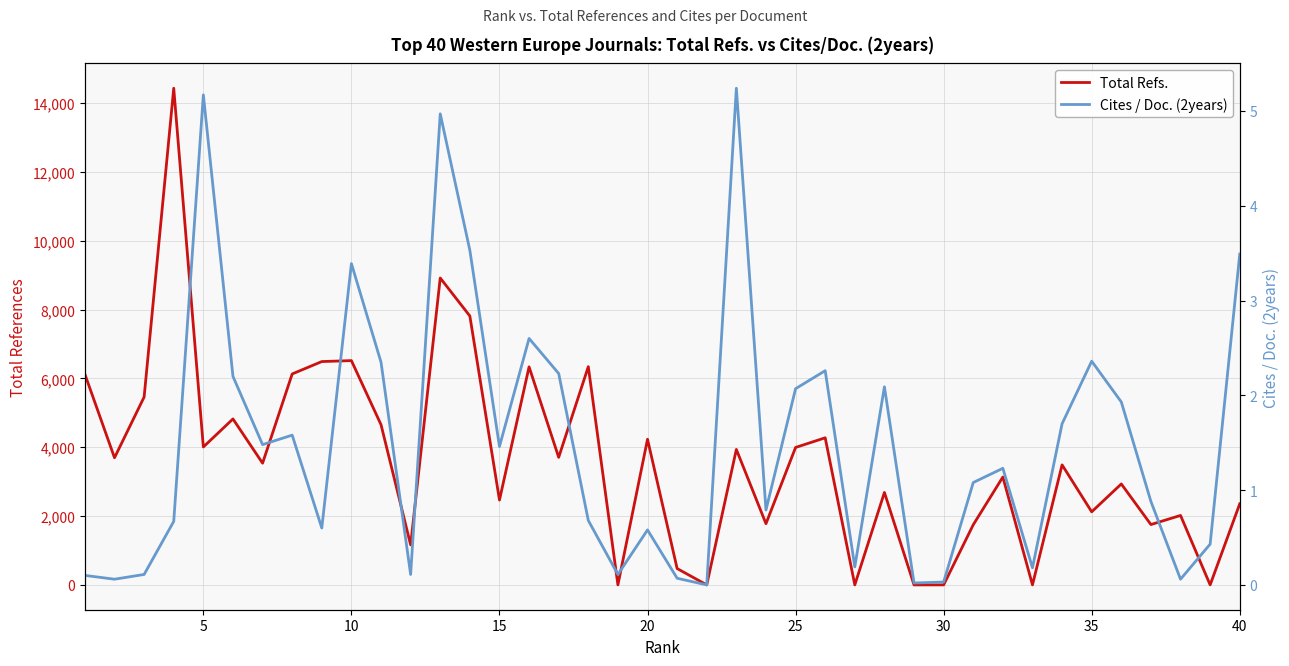

Between 39 and 30, which is larger?

30